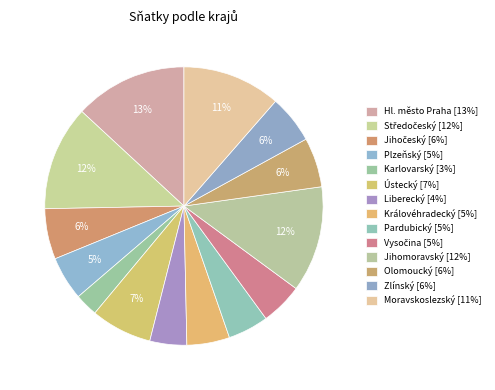

To the nearest percent, what is the combined percentage of Liberecký and Středočeský?

16%